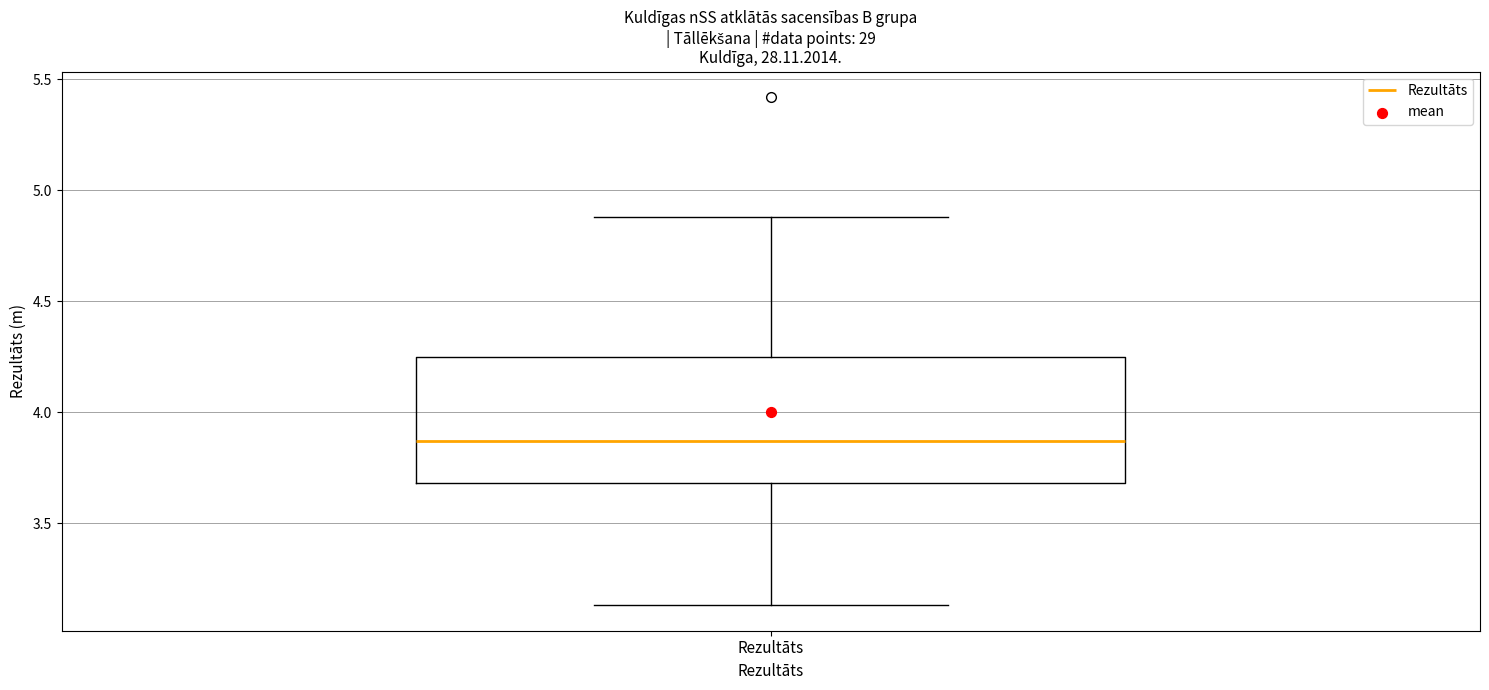

Read this box plot against the y-axis: the position of the median line, the range covered by the box, and the ends of both whiskers. The values are not printed on the chart, so give them approximately, as read against the axis.

median 3.85, box 3.70 to 4.25, whiskers 3.15 to 4.90